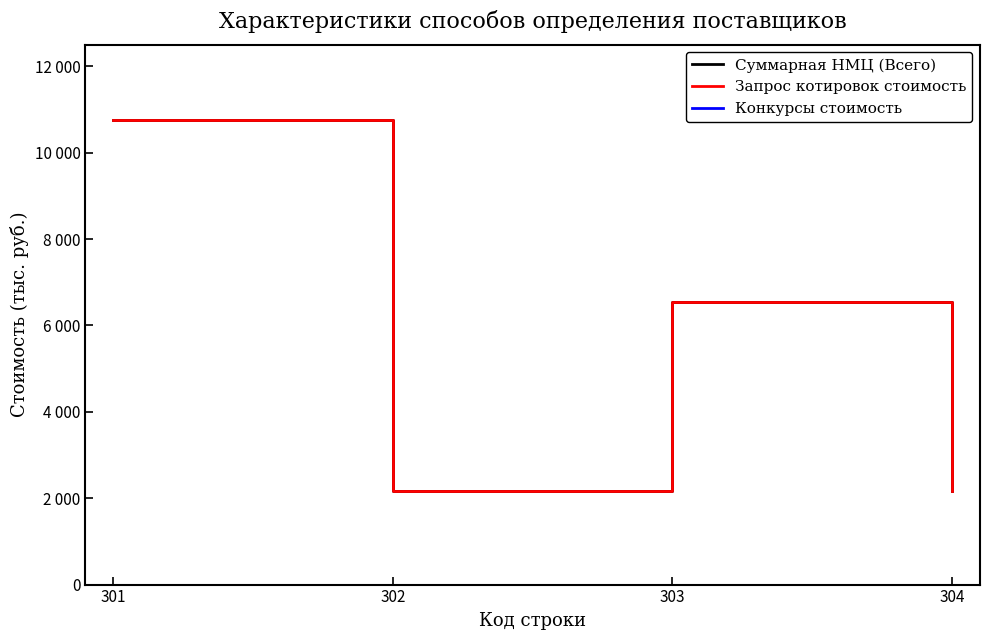

Between 303 and 302, which is larger?

303